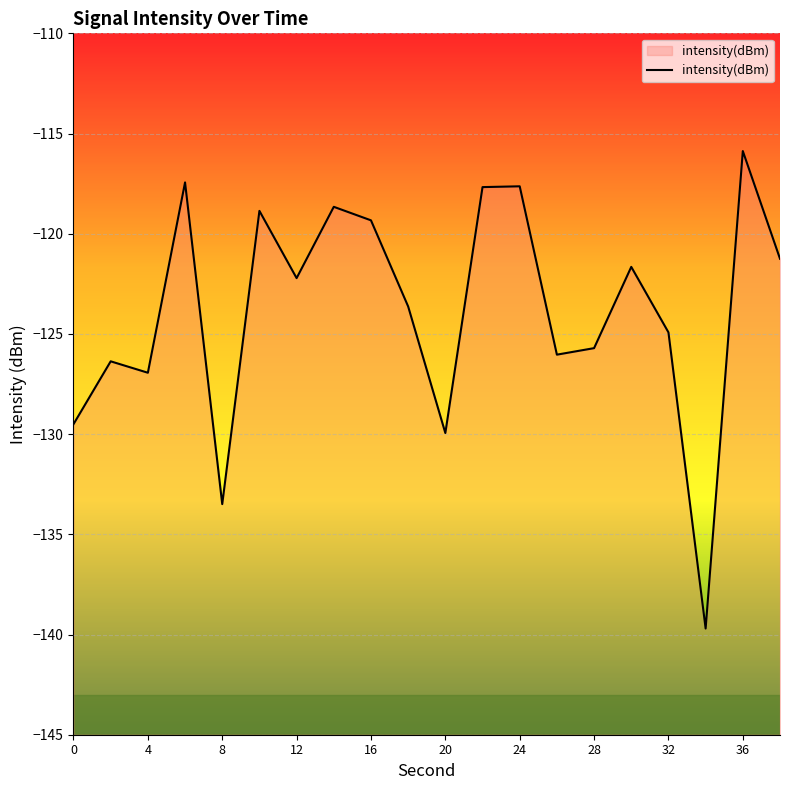

How many categories are shown in the chart?

20